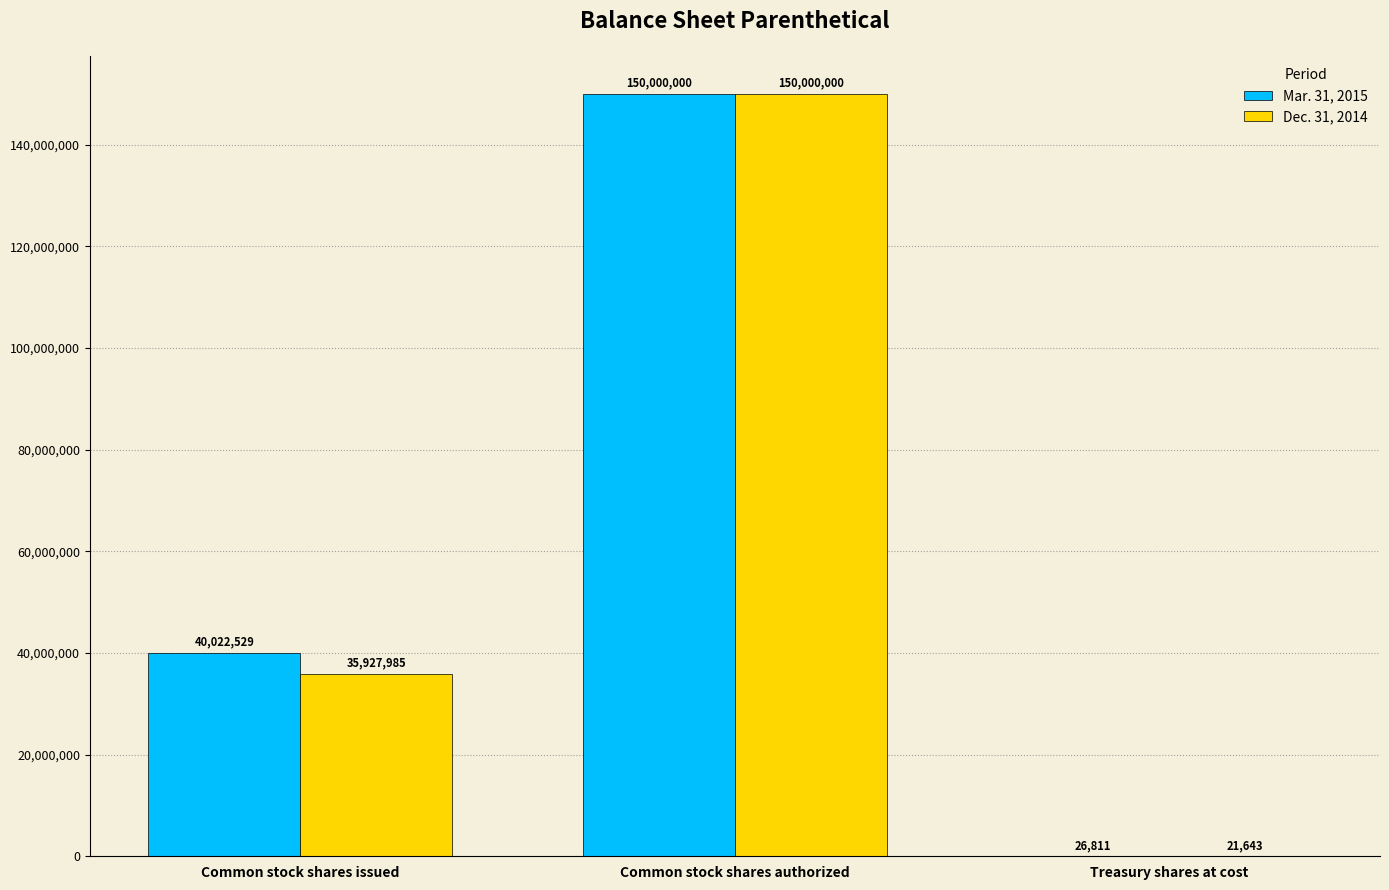

Which series has the largest total across all categories?

Mar. 31, 2015